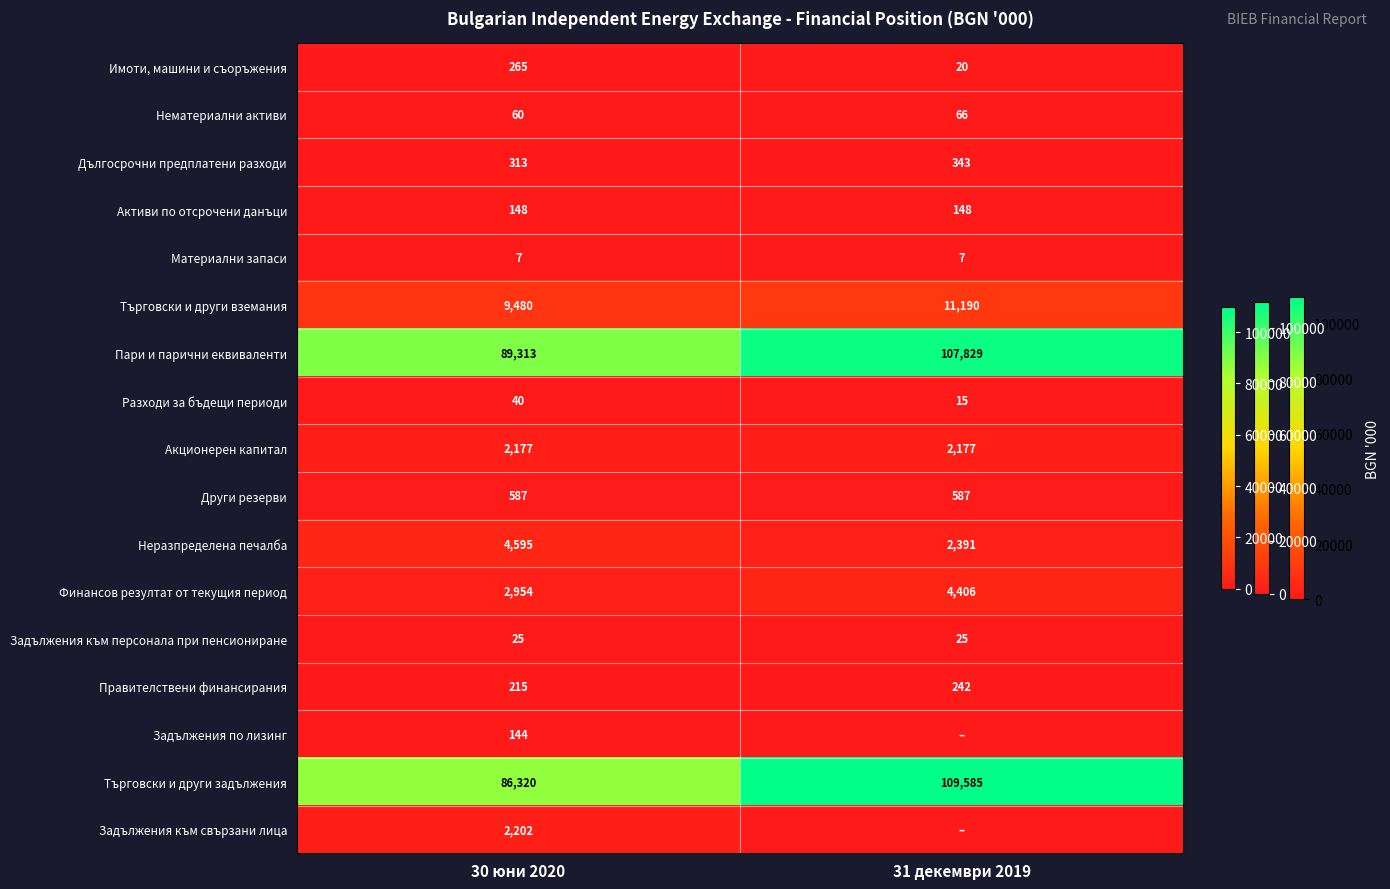

What is the average value of the Дългосрочни предплатени разходи series?

328